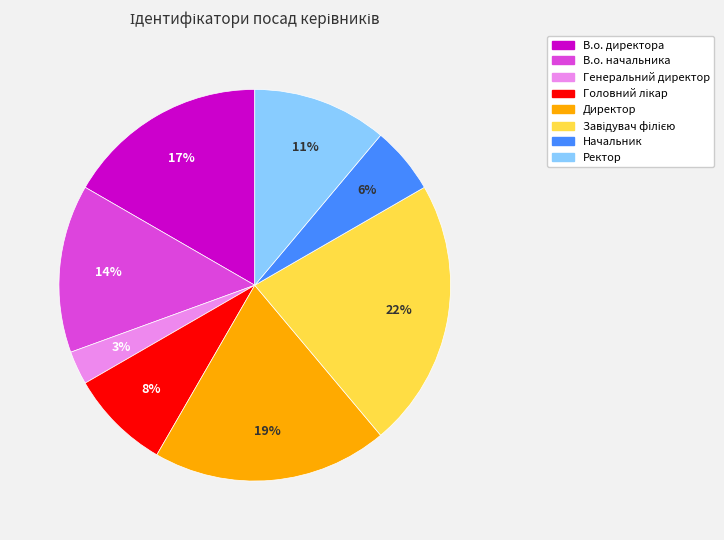

What percentage is the Ректор slice, to the nearest percent?

11%